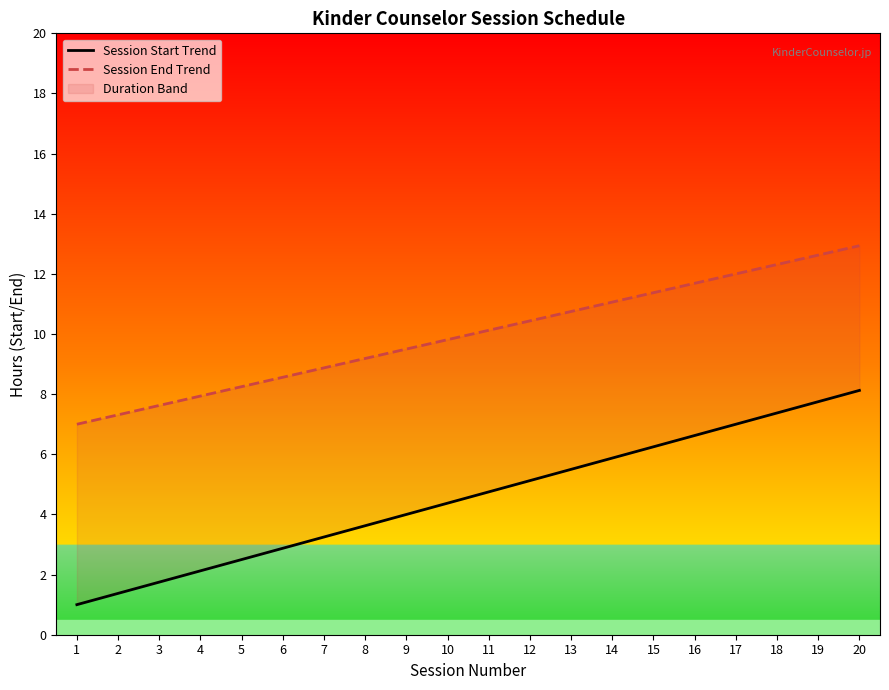

Which series has the largest range (max minus min)?

Session Start Trend